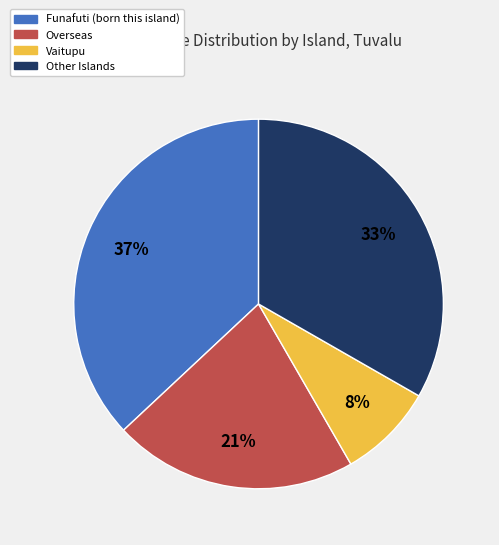

To the nearest percent, what is the average slice percentage?

25%